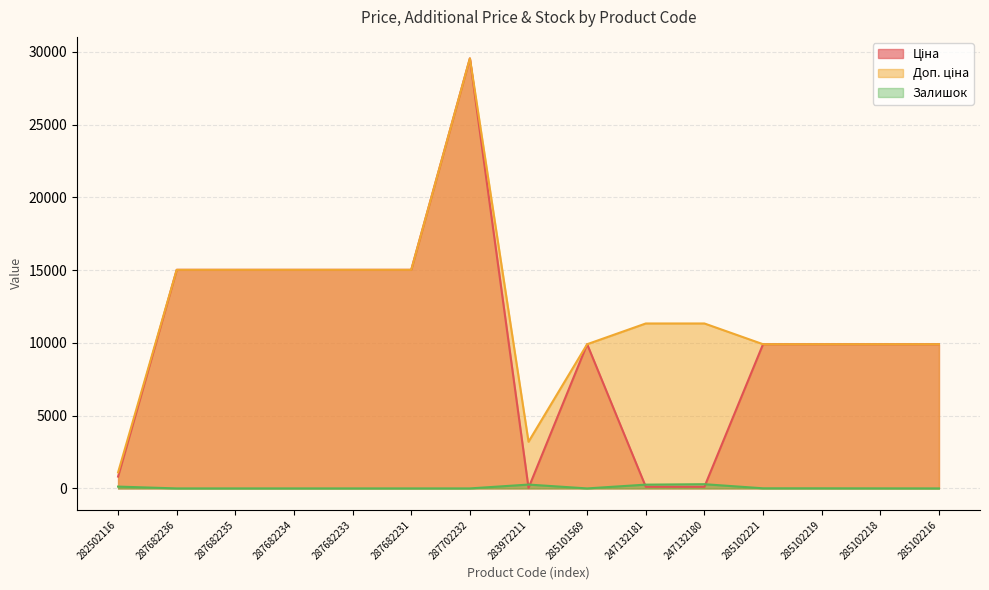

True or false: Залишок and Ціна cross at least once.

True